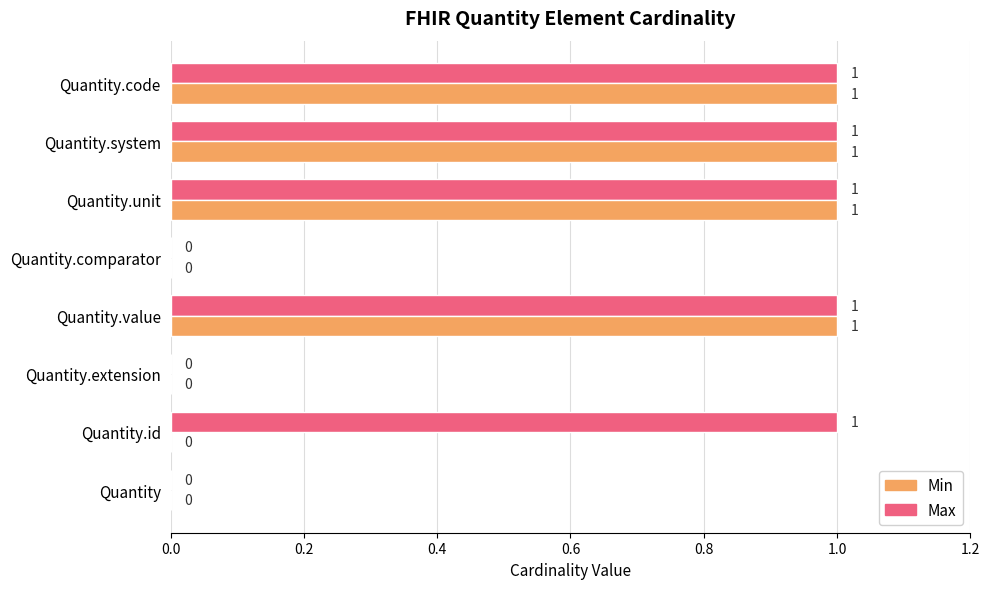

Is the value of Max at Quantity.extension greater than the value of Min at Quantity.unit?

No